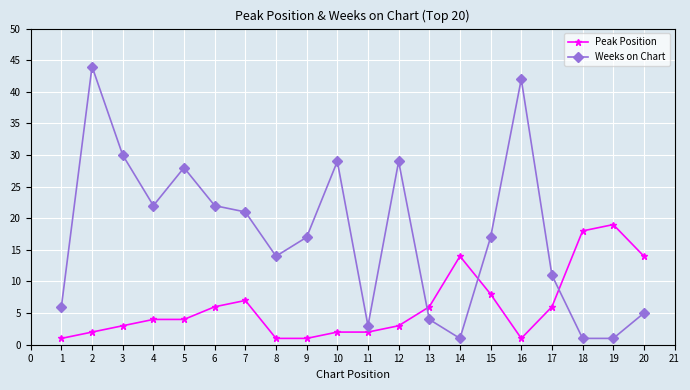

Reading right to left, list all the values displayed in this chart.

Peak Position: 14	19	18	6	1	8	14	6	3	2	2	1	1	7	6	4	4	3	2	1
Weeks on Chart: 5	1	1	11	42	17	1	4	29	3	29	17	14	21	22	28	22	30	44	6